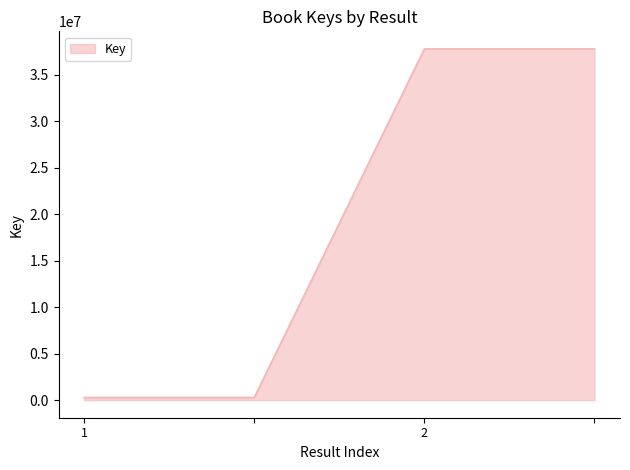

What is the maximum value shown in the chart?

37790170